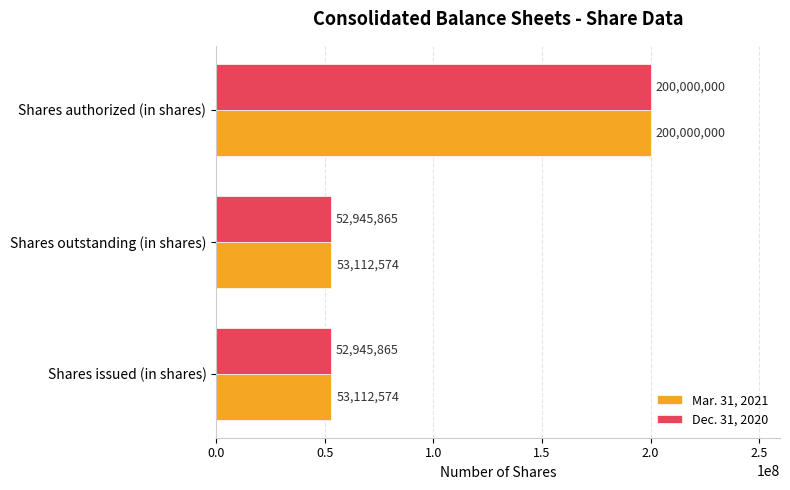

Which series changed the most between Shares issued (in shares) and Shares authorized (in shares)?

Dec. 31, 2020